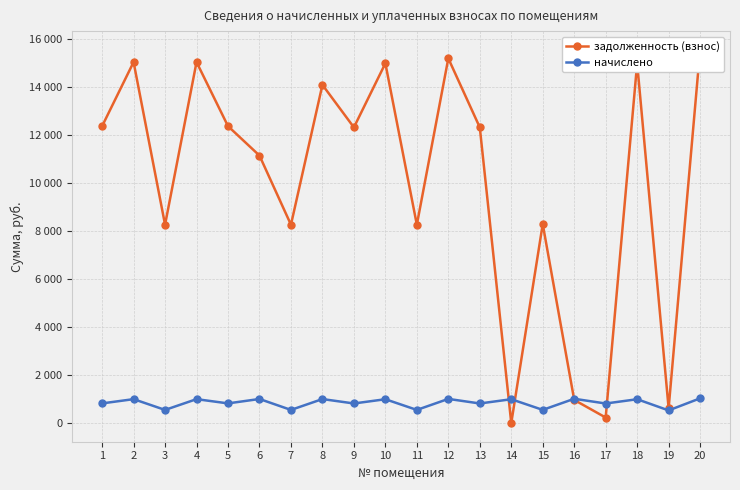

Which series changed the most between 12 and 19?

задолженность (взнос)